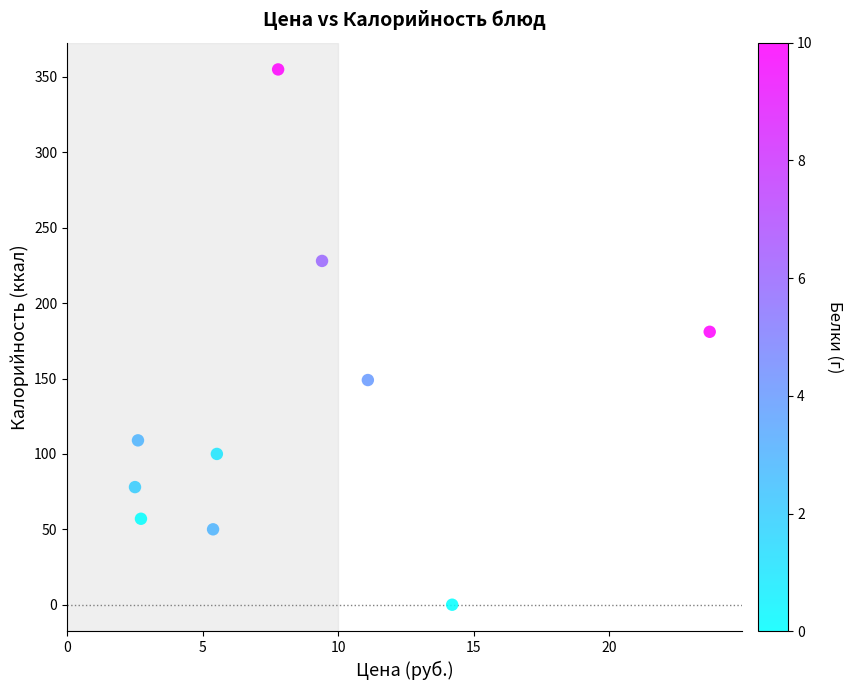

What Y value in the scatter plot is closest to 177?

181